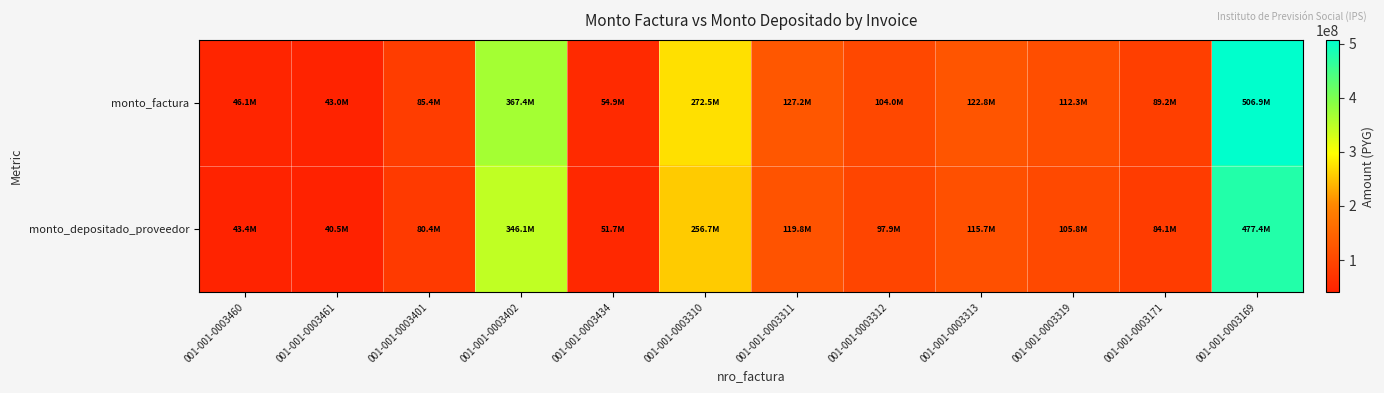

At which category is the sum across all series the highest?

001-001-0003169